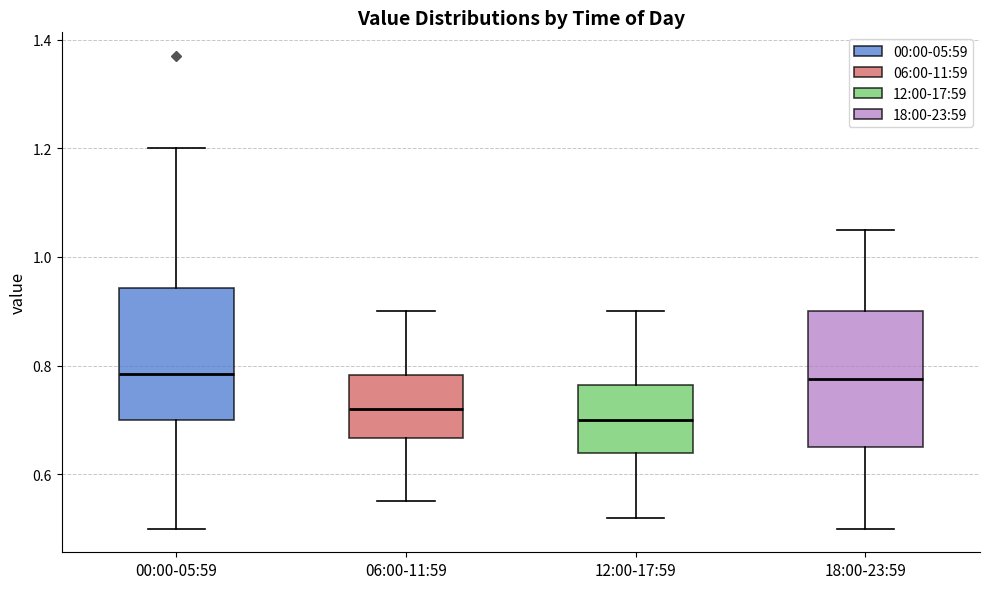

Reading left to right, read every box against the y-axis: the position of its median line, the range the box covers, and the ends of its whiskers. The values are not printed on the chart, so give them approximately, as read against the axis.

00:00-05:59: median 0.78, box 0.70 to 0.94, whiskers 0.50 to 1.20
06:00-11:59: median 0.72, box 0.66 to 0.78, whiskers 0.56 to 0.90
12:00-17:59: median 0.70, box 0.64 to 0.76, whiskers 0.52 to 0.90
18:00-23:59: median 0.78, box 0.66 to 0.90, whiskers 0.50 to 1.06